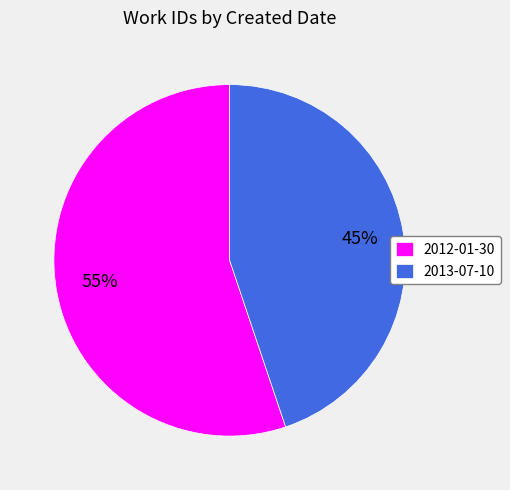

To the nearest percent, what is the difference between the largest and smallest slice percentages?

10%